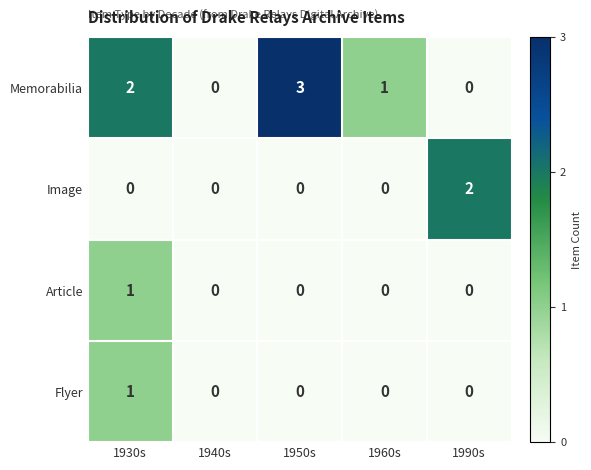

Count the Memorabilia values in the range 0 to 2.

4